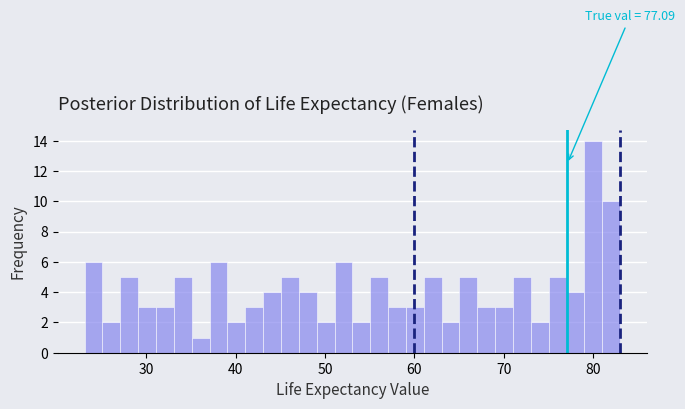

Around what value on the x-axis is the tallest bar? Give the approximate position of its centre, as read against the axis.

80